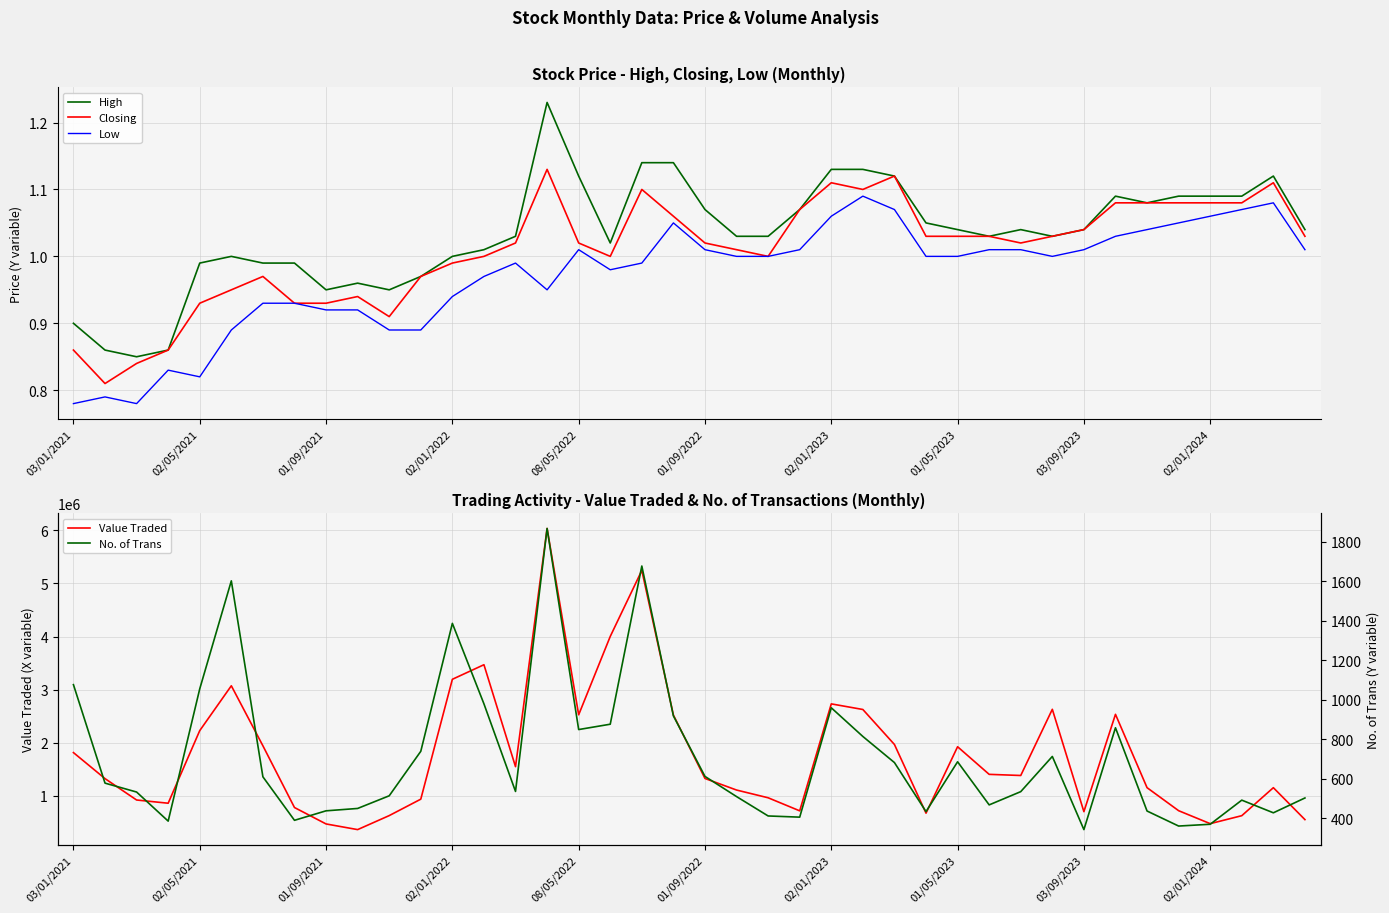

How many categories are shown in the chart?

40